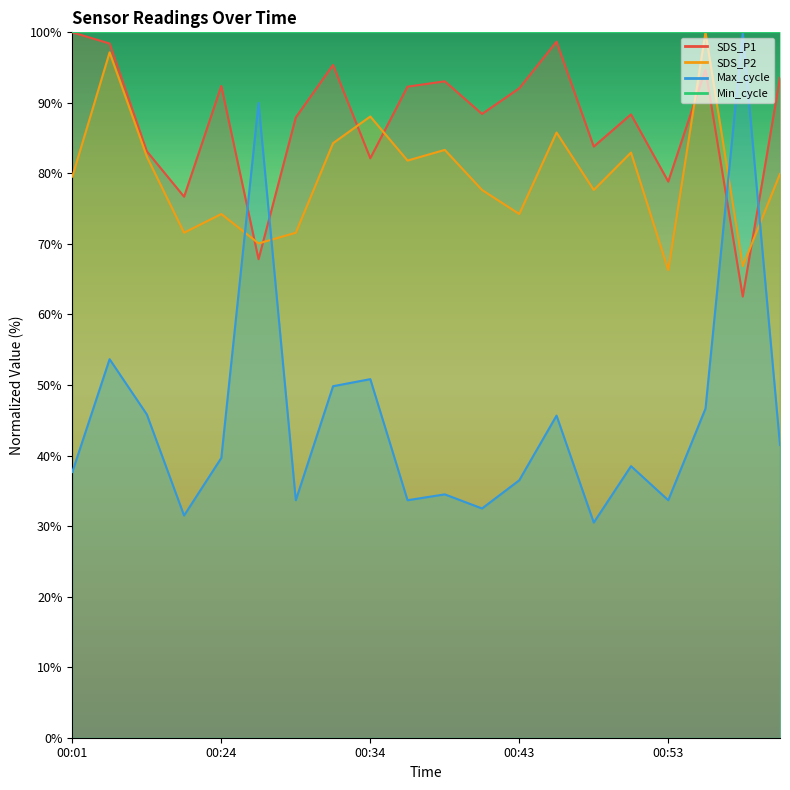

After their last crossing, which series has the higher values: SDS_P2 or SDS_P1?

SDS_P1